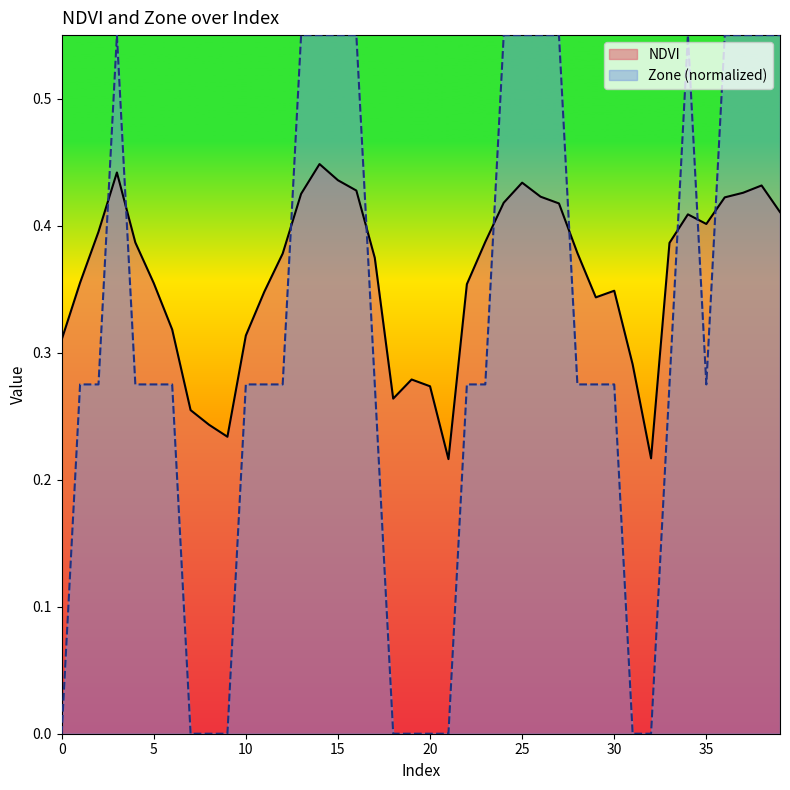

How many Zone values are between 0 and 1?

40